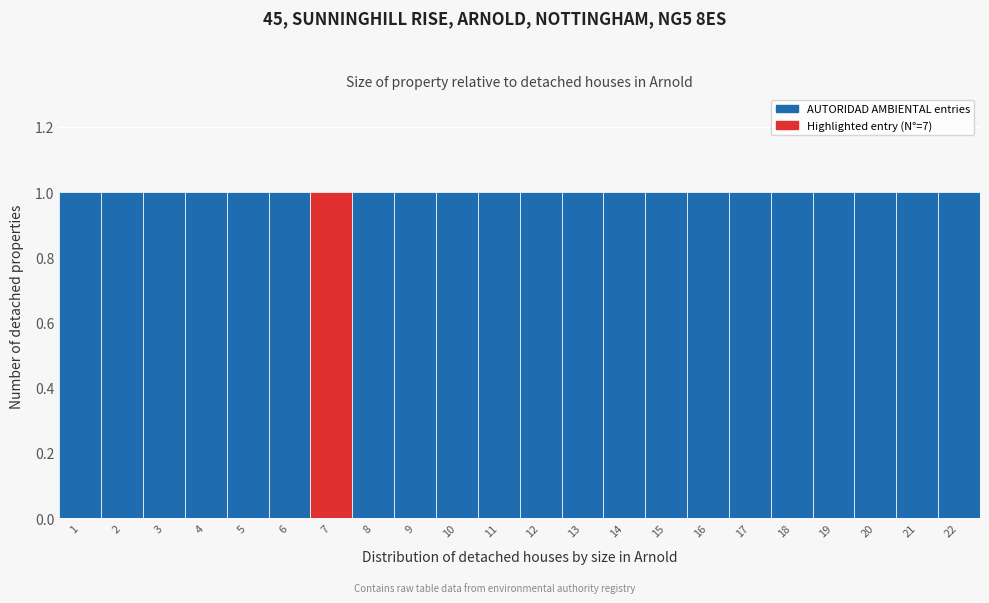

Reading left to right, list every bar in this chart as the range it spans on the x-axis followed by its height. The values are not printed on the chart, so give them approximately, as read against the axis.

0.5 to 1.5: 1
1.5 to 2.5: 1
2.5 to 3.5: 1
3.5 to 4.5: 1
4.5 to 5.5: 1
5.5 to 6.5: 1
6.5 to 7.5: 1
7.5 to 8.5: 1
8.5 to 9.5: 1
9.5 to 10.5: 1
10.5 to 11.5: 1
11.5 to 12.5: 1
12.5 to 13.5: 1
13.5 to 14.5: 1
14.5 to 15.5: 1
15.5 to 16.5: 1
16.5 to 17.5: 1
17.5 to 18.5: 1
18.5 to 19.5: 1
19.5 to 20.5: 1
20.5 to 21.5: 1
21.5 to 22.5: 1